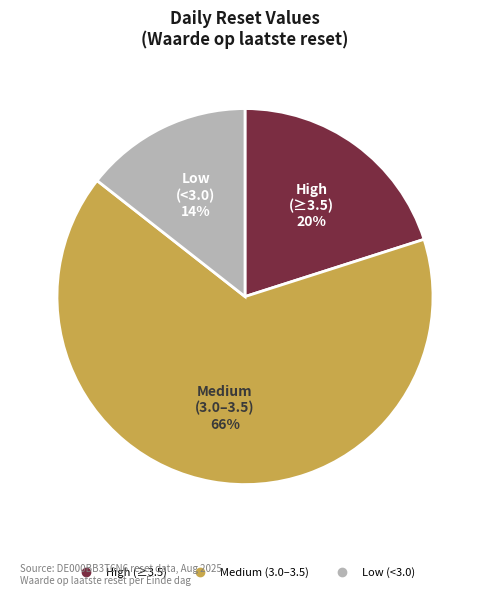

Does any single category account for the majority?

Yes